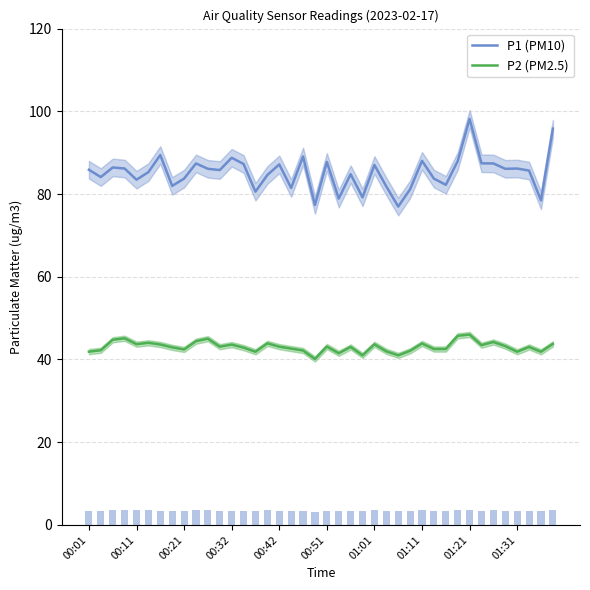

At how many categories does at least one series exceed 69?

40